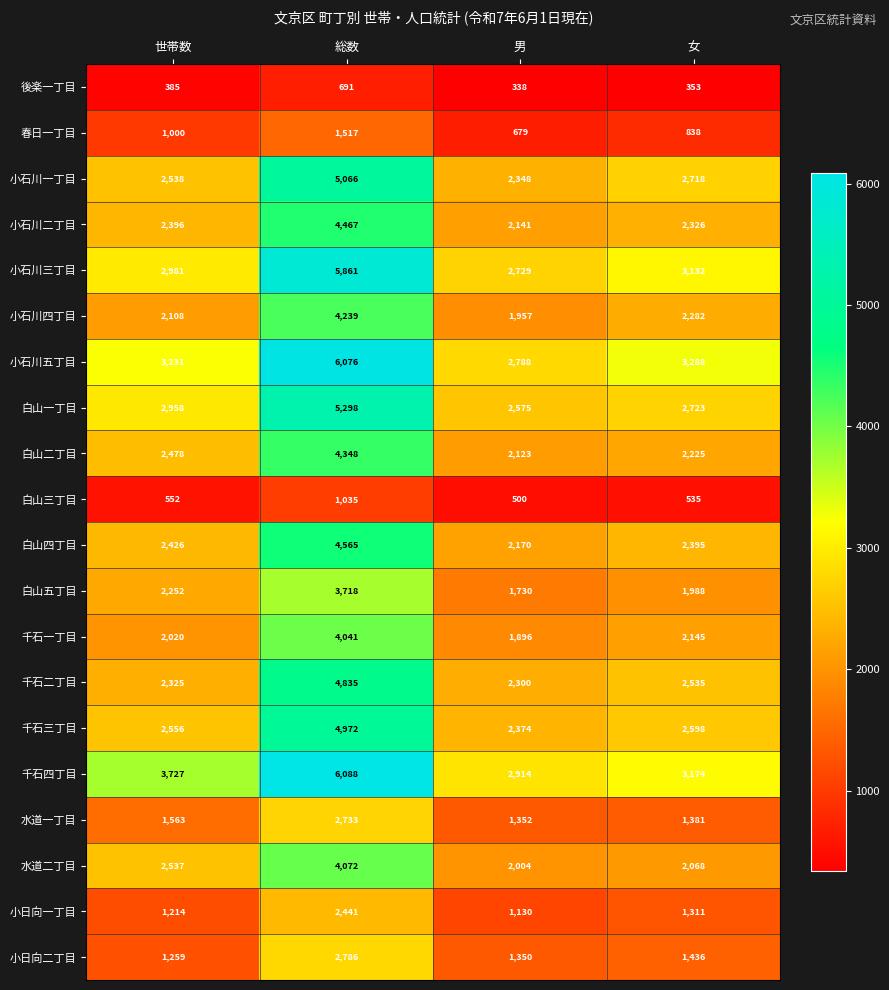

The value of 春日一丁目 at 世帯数 is 1000. True or false?

True